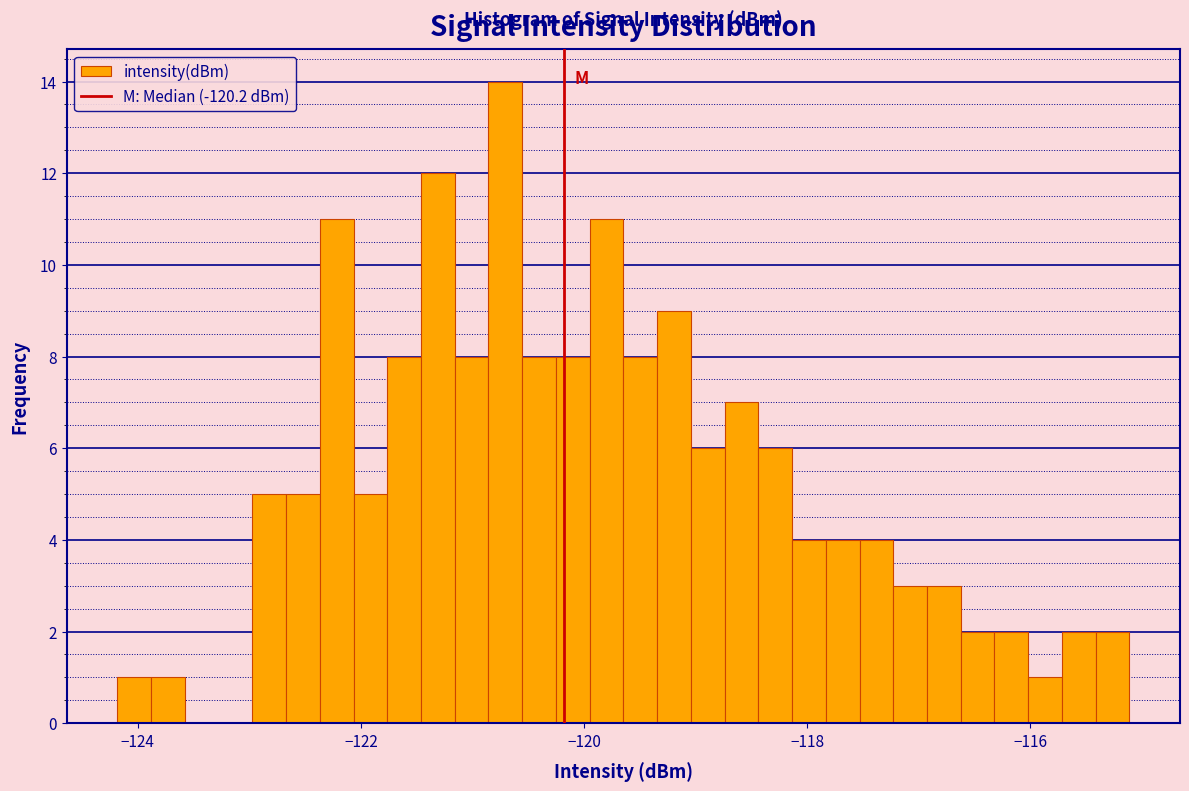

Around what value on the x-axis is the tallest bar? Give the approximate position of its centre, as read against the axis.

-120.8